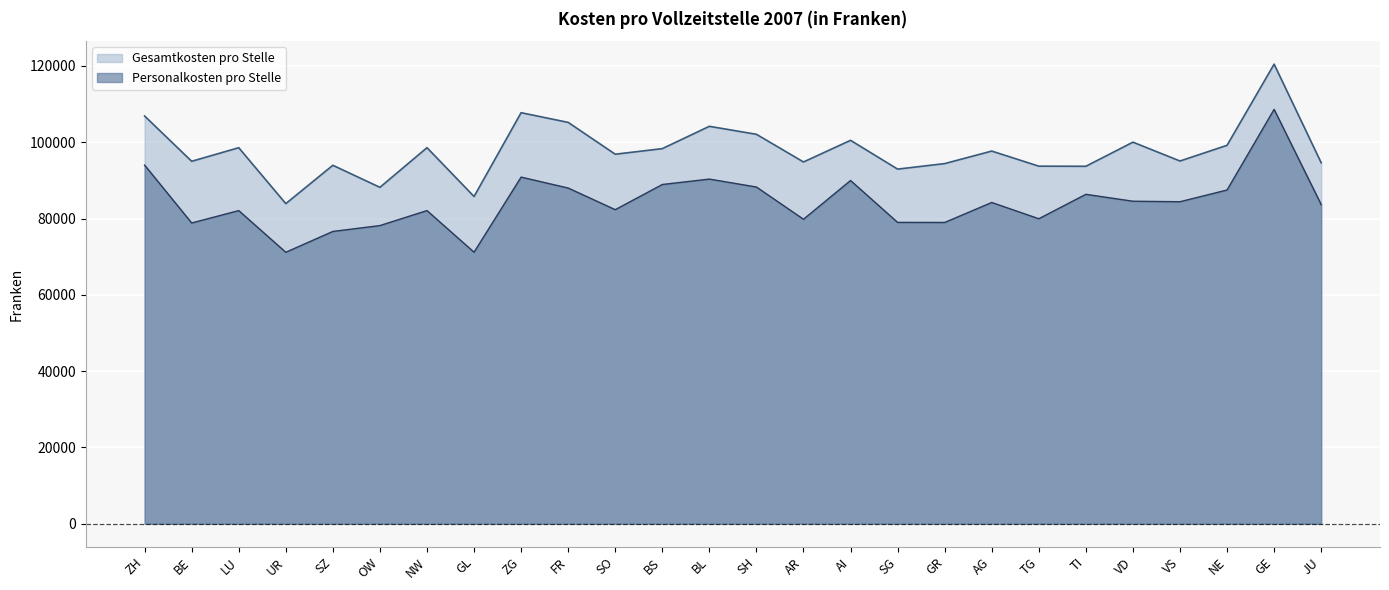

Is the value of Gesamtkosten pro Stelle at LU greater than the value of Personalkosten pro Stelle at ZG?

Yes